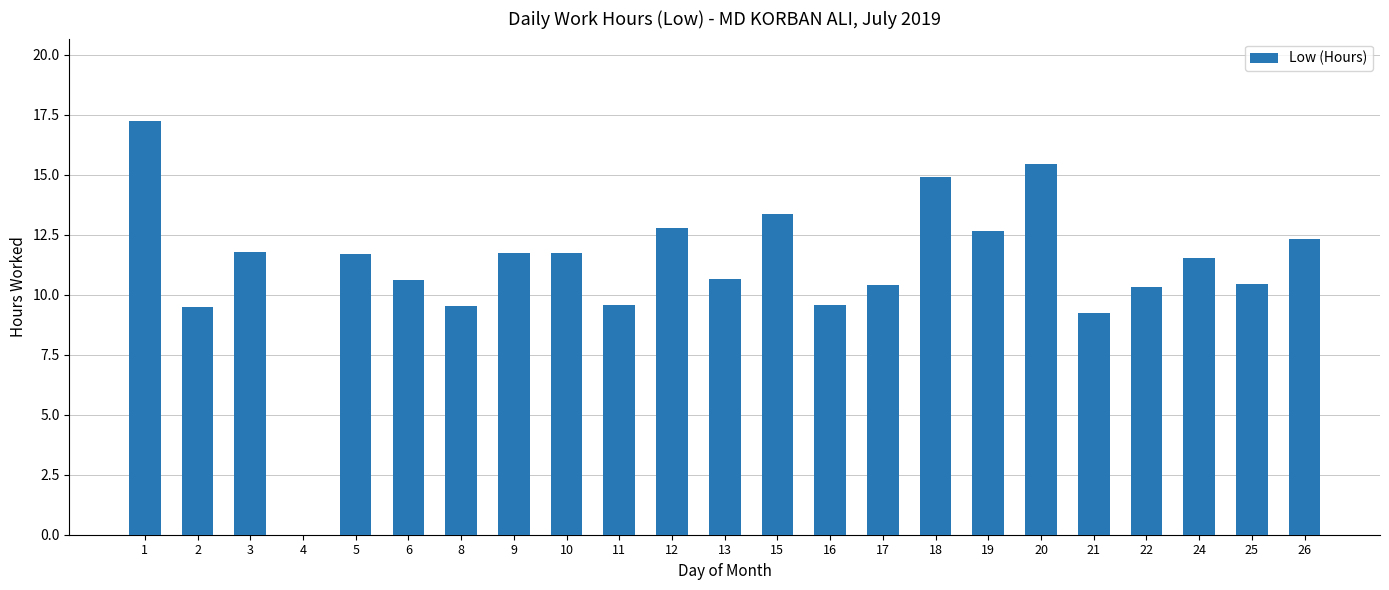

The chart shows a value of 15.4 at 20. True or false?

True